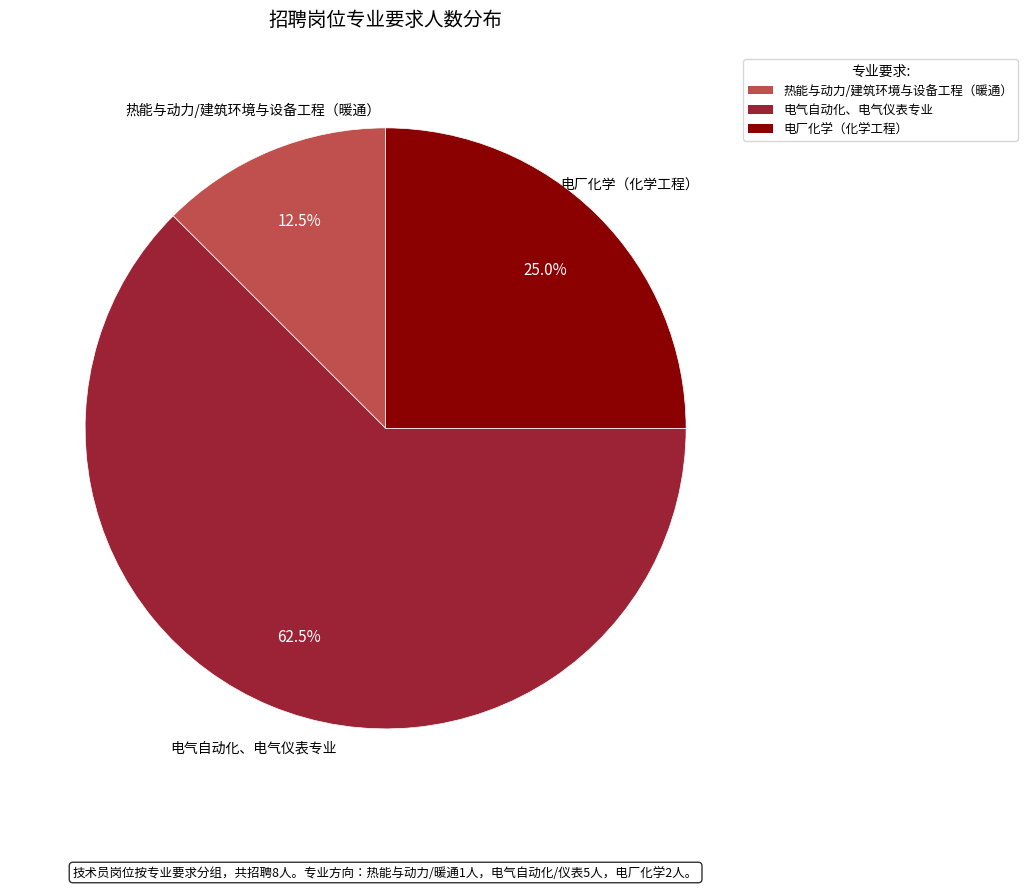

Is it true that 电气自动化、电气仪表专业 is 51% of the pie?

False